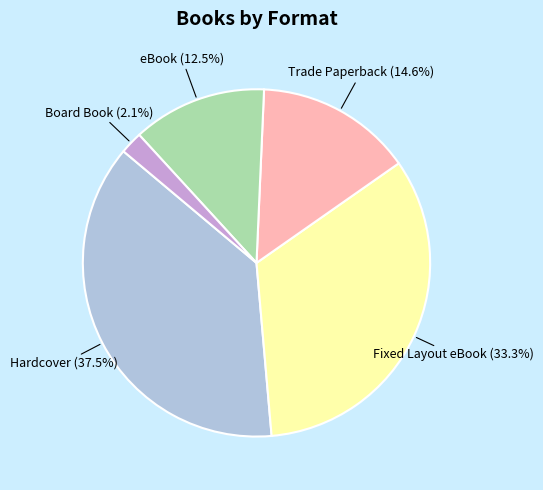

Does any single category account for the majority?

No